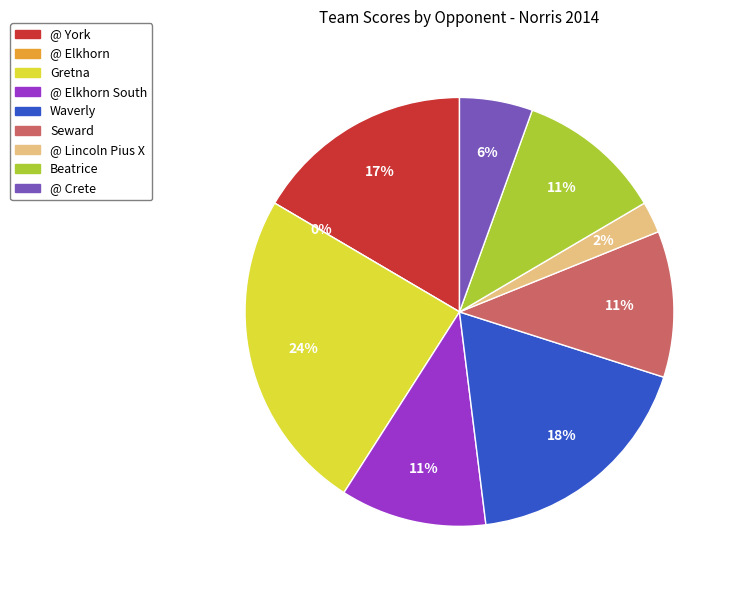

Does Beatrice account for over 50% of the chart?

No